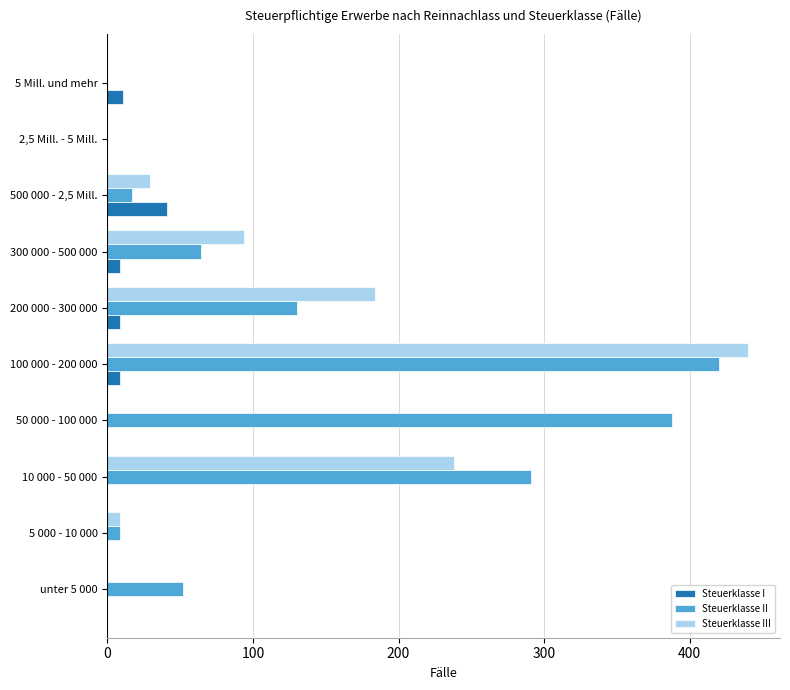

How many series are shown in this chart?

3